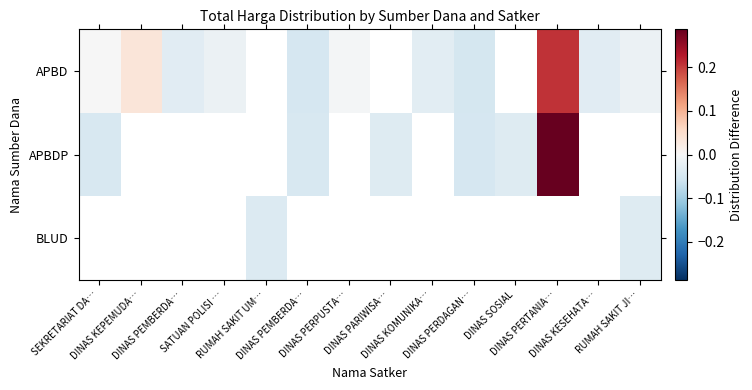

How many values in the APBDP series are below 0?

5